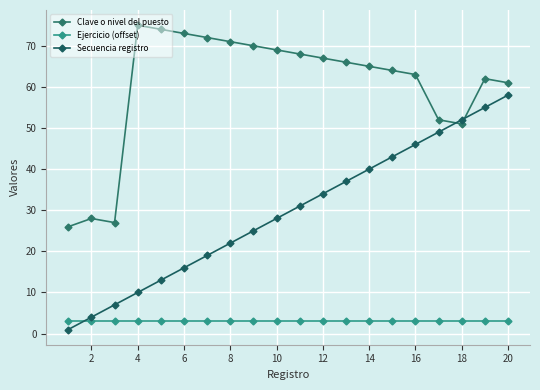

How many distinct data groups are displayed?

3